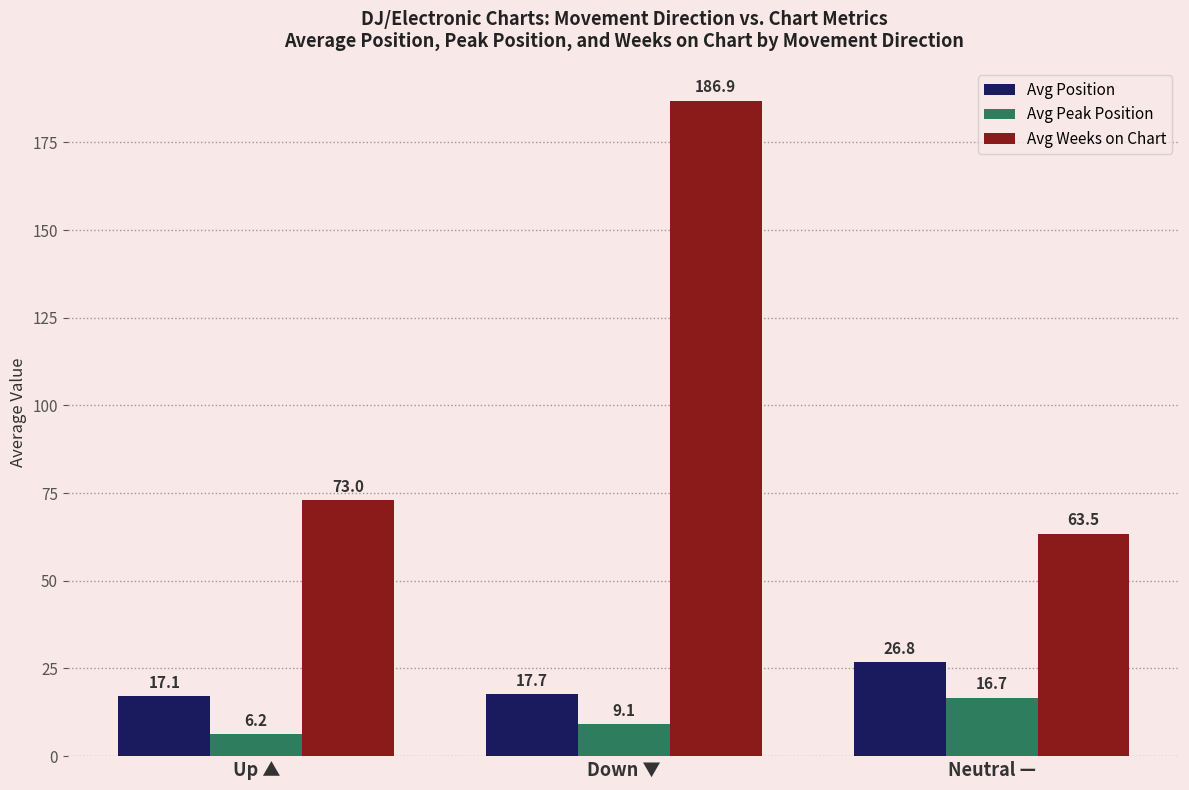

Reading left to right, transcribe all the data shown in this chart.

Avg Position: 17.1	17.7	26.8
Avg Peak Position: 6.2	9.1	16.7
Avg Weeks on Chart: 73.0	186.9	63.5